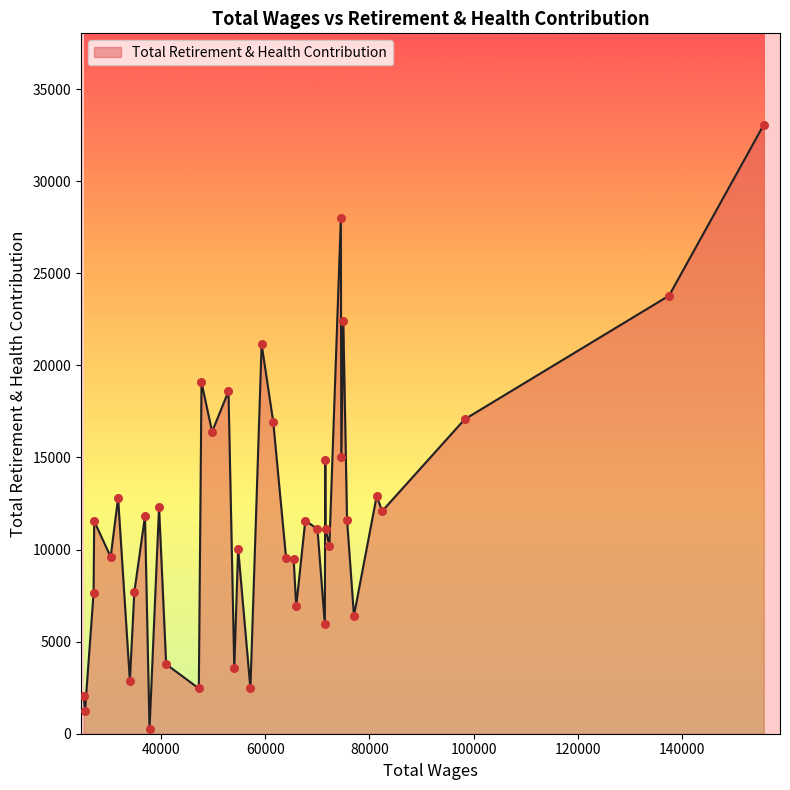

What is the difference between the maximum and minimum values?

32837